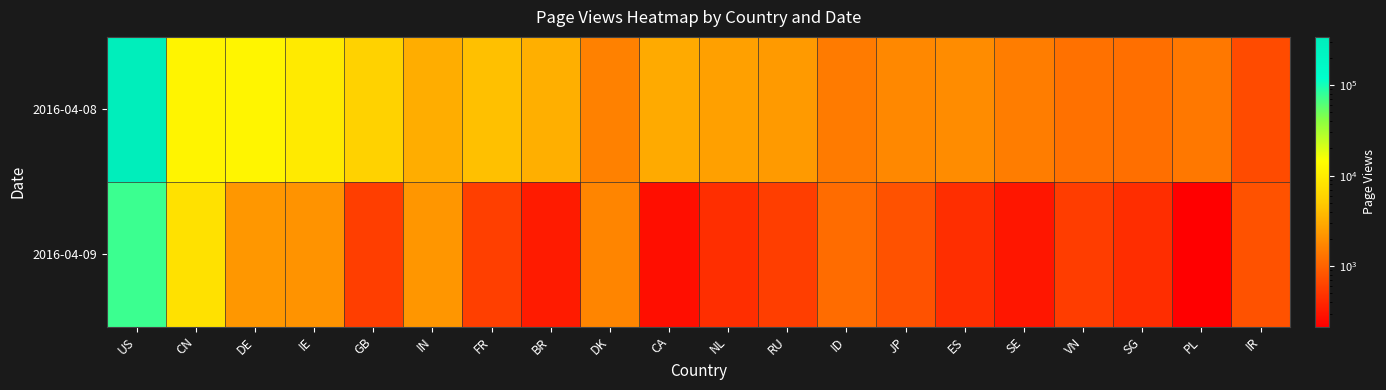

Reading left to right, extract all data points from this chart.

2016-04-08: US=339961	CN=11699	DE=12086	IE=9604	GB=5801	IN=3170	FR=4256	BR=3245	DK=1603	CA=3021	NL=2580	RU=2381	ID=1466	JP=1773	ES=1907	SE=1512	VN=1253	SG=1217	PL=1398	IR=698
2016-04-09: US=74803	CN=7907	DE=2268	IE=2121	GB=566	IN=2240	FR=579	BR=332	DK=1692	CA=273	NL=446	RU=568	ID=1145	JP=786	ES=447	SE=308	VN=562	SG=440	PL=216	IR=779